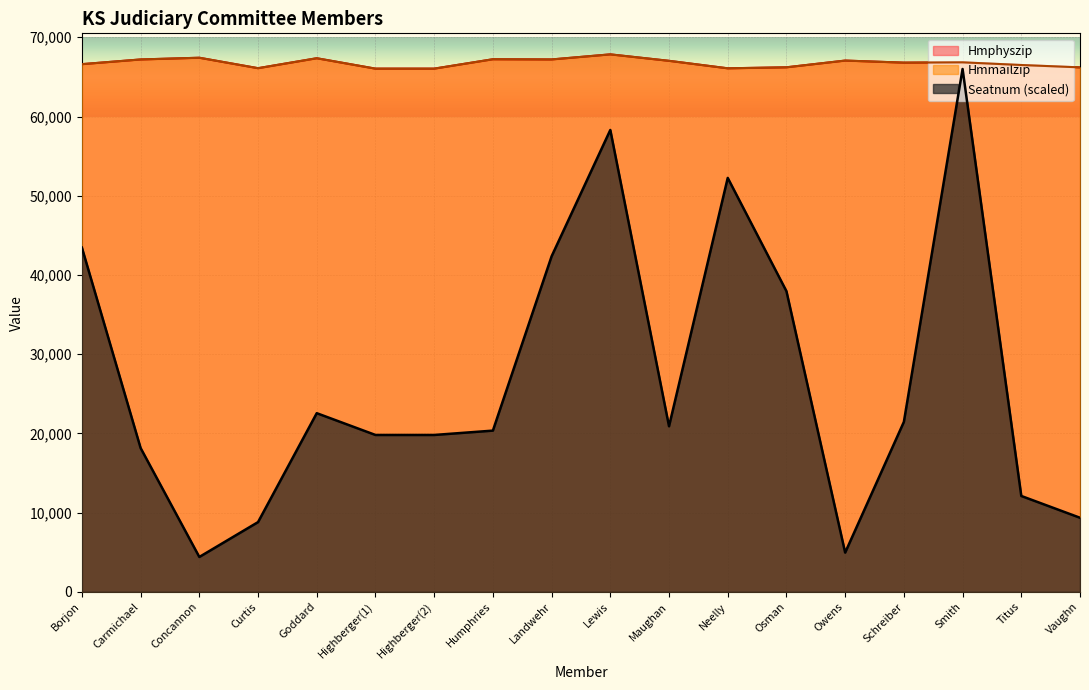

In Seatnum, how many points are higher than both neighbors (excluding endpoints)?

4